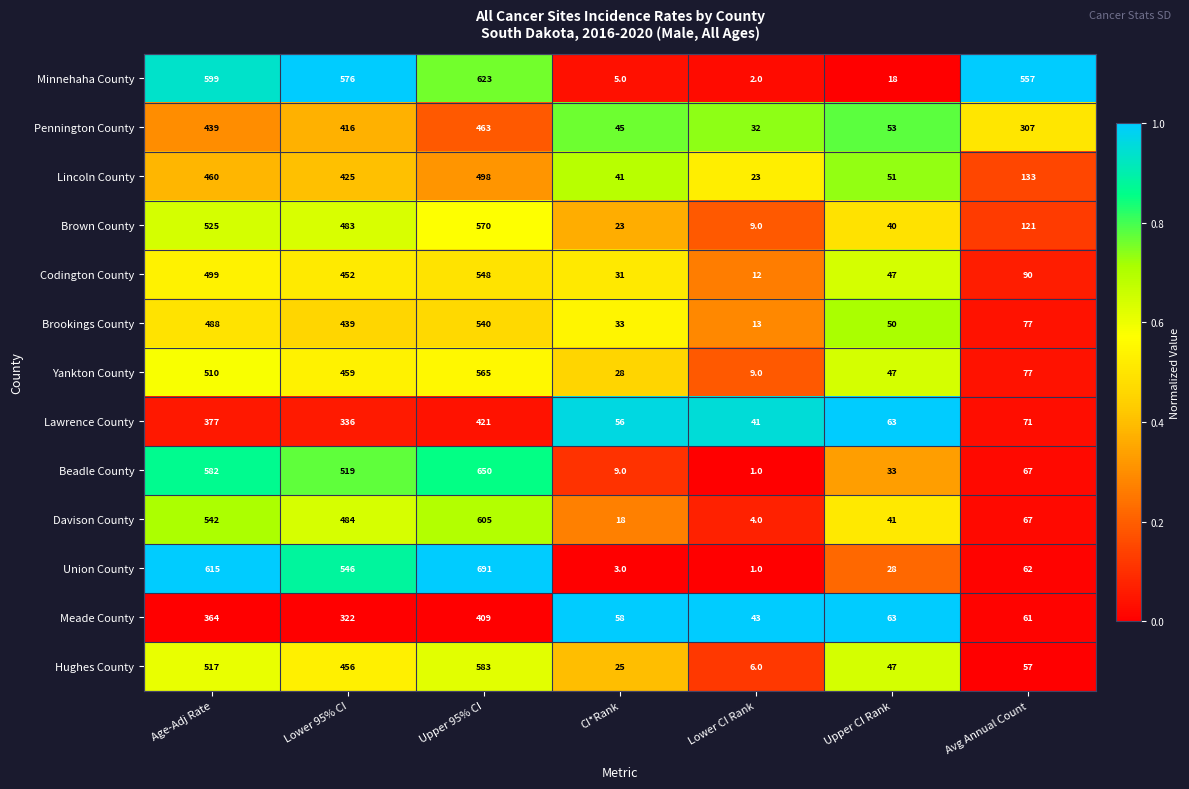

What is the sum of the Meade County values at Age-Adj Rate and Upper CI Rank?

427